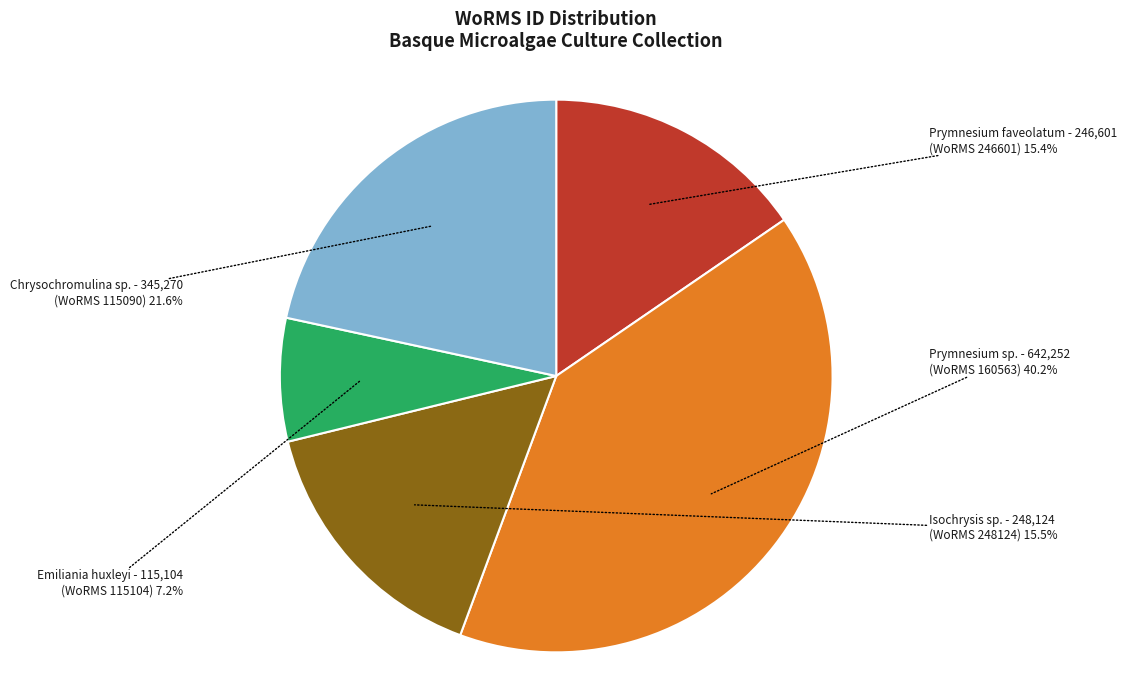

To the nearest percent, what is the average slice percentage?

20%